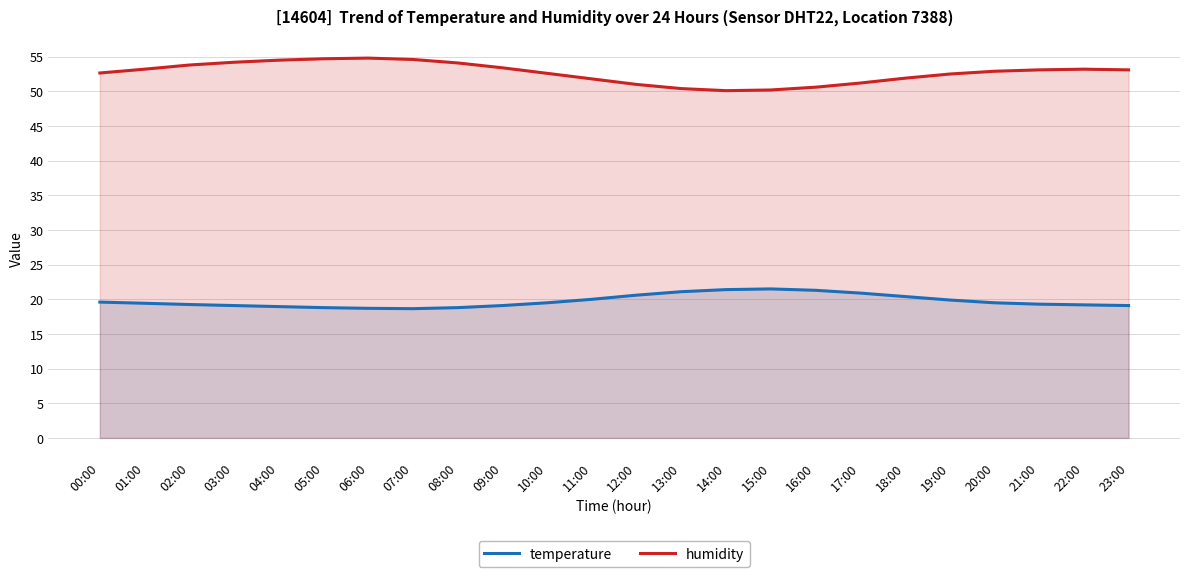

At which category does temperature reach its first local valley?

07:00